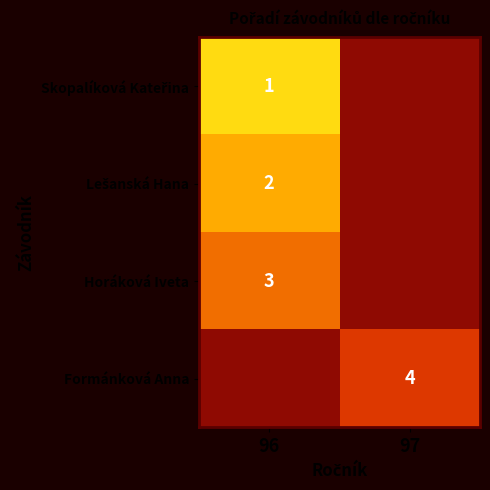

The value of Horáková Iveta at 96 is 3. True or false?

True